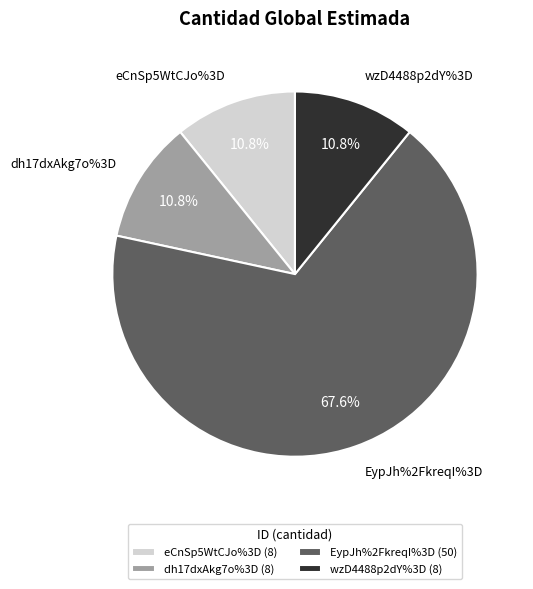

What is the majority slice?

EypJh%2FkreqI%3D